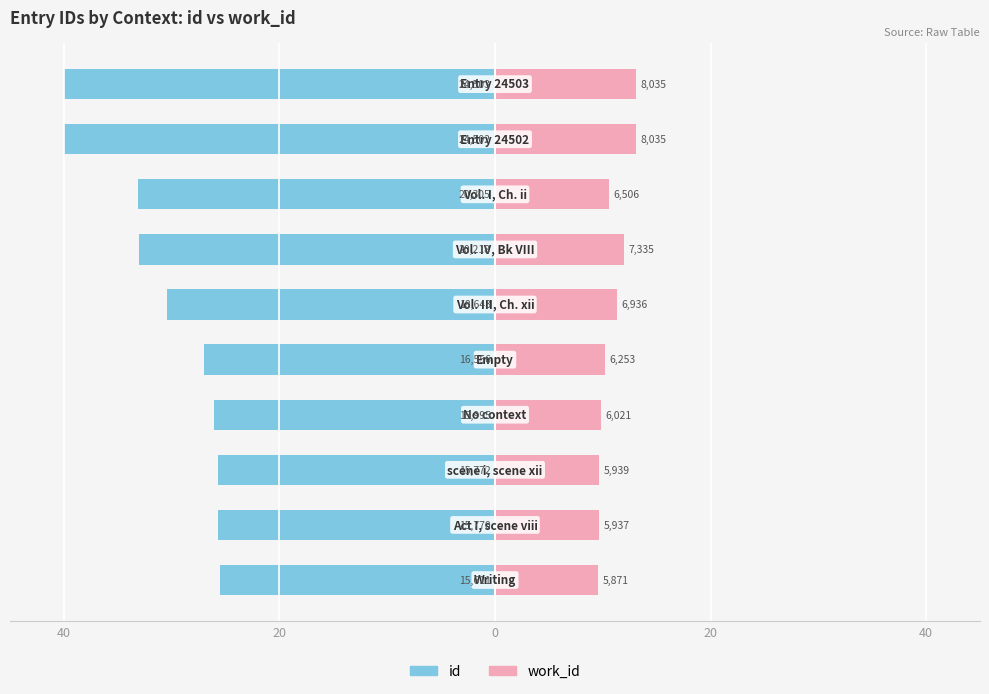

Is it true that work_id equals 19.5 at 9?

False